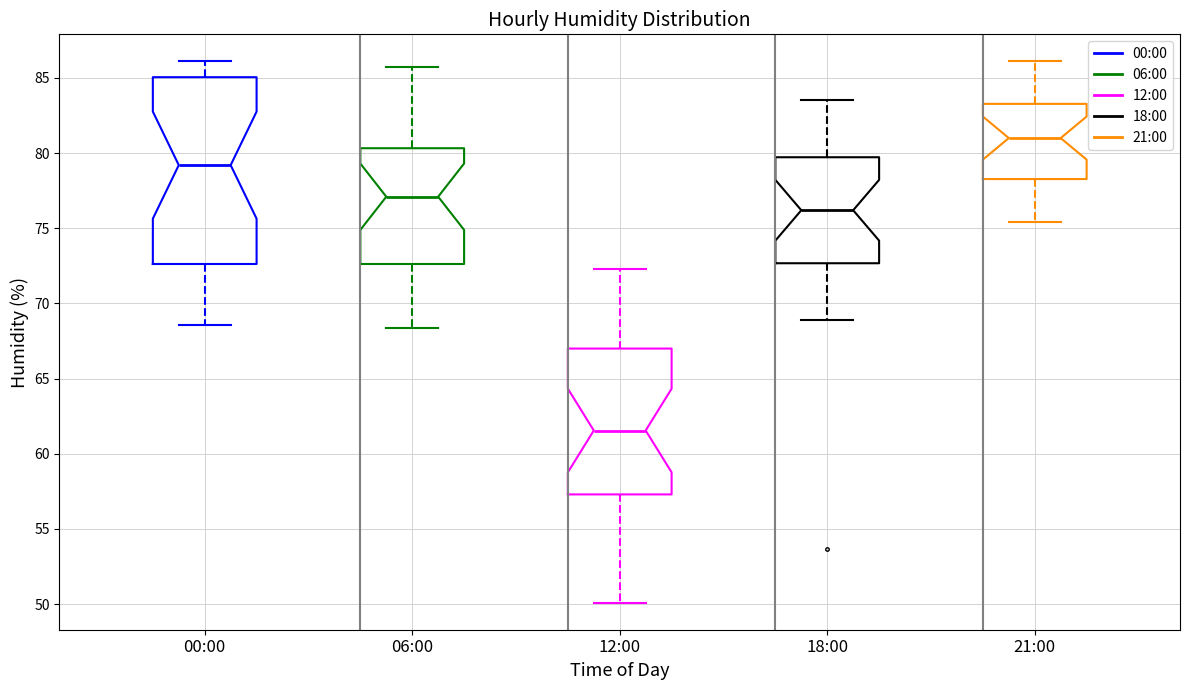

Reading left to right, read every box against the y-axis: the position of its median line, the range the box covers, and the ends of its whiskers. The values are not printed on the chart, so give them approximately, as read against the axis.

00:00: median 79.0, box 72.5 to 85.0, whiskers 68.5 to 86.0
06:00: median 77.0, box 72.5 to 80.5, whiskers 68.5 to 85.5
12:00: median 61.5, box 57.5 to 67.0, whiskers 50.0 to 72.5
18:00: median 76.0, box 72.5 to 79.5, whiskers 69.0 to 83.5
21:00: median 81.0, box 78.5 to 83.5, whiskers 75.5 to 86.0